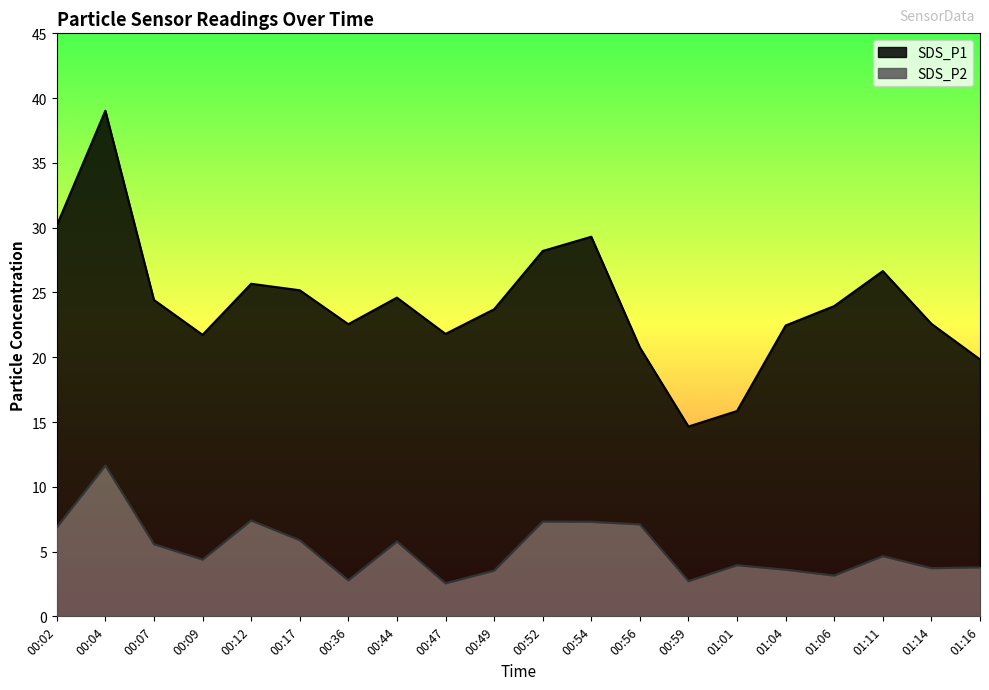

Is it true that SDS_P1 equals 5.5 at 00:12?

False